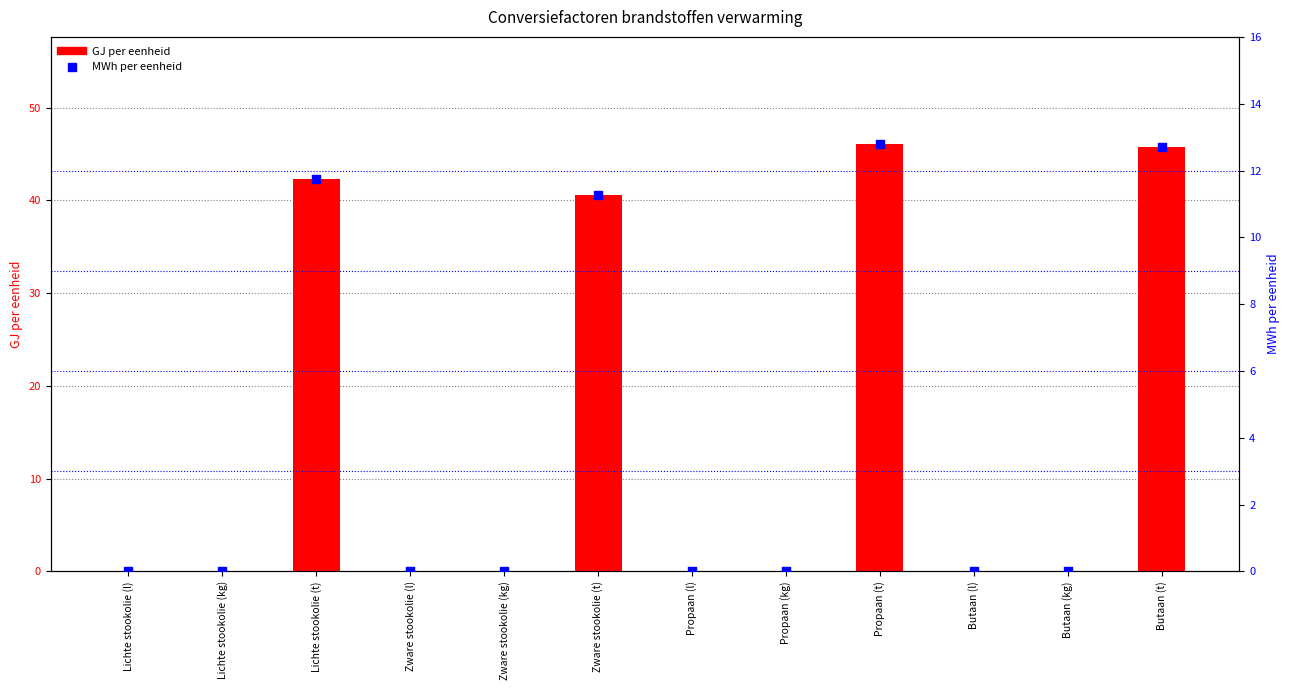

What are all the series names shown in the legend?

GJ per eenheid, MWh per eenheid